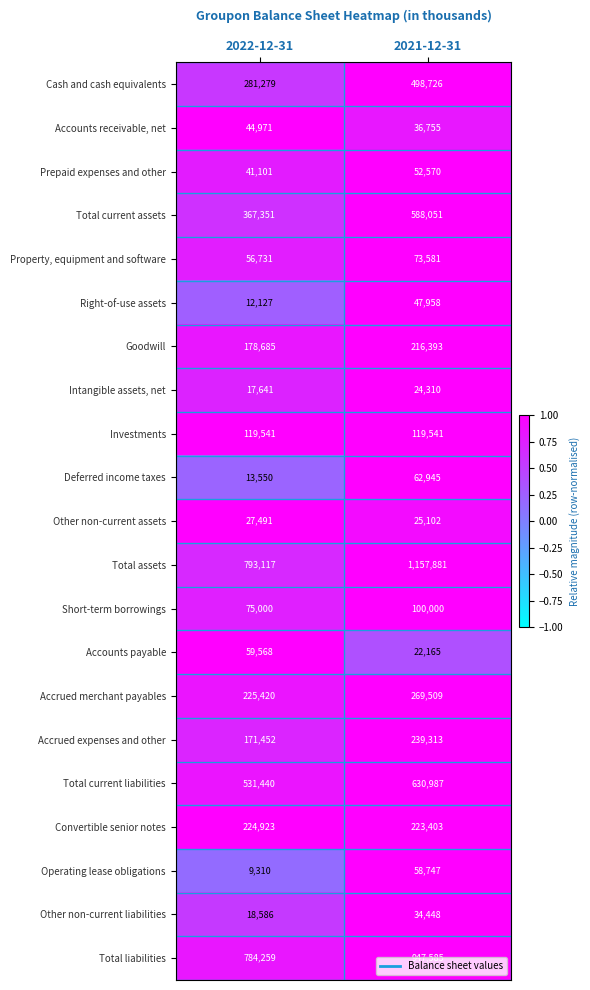

At which label is Intangible assets, net closest to 20975?

2022-12-31